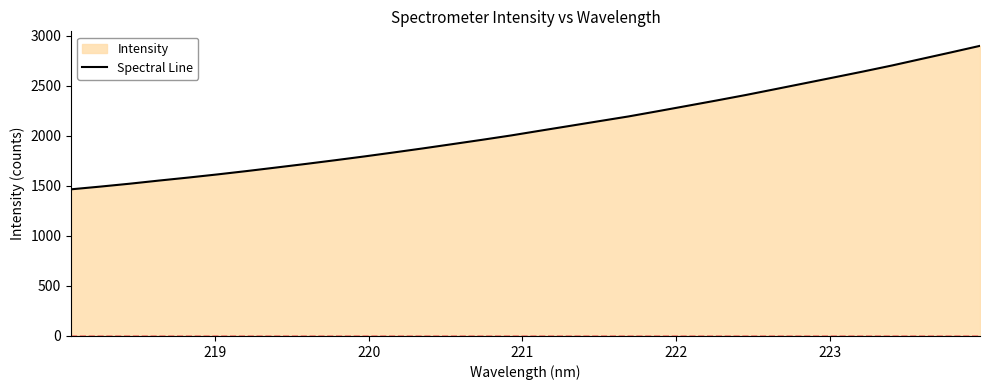

Reading left to right, list all the values displayed in this chart.

1466.4	1493.6	1522.5	1553.9	1584.0	1615.8	1649.4	1684.6	1720.2	1757.3	1795.3	1835.2	1875.9	1918.3	1961.1	2005.1	2053.0	2100.2	2147.7	2194.9	2247.3	2300.6	2354.2	2409.1	2467.3	2525.9	2584.6	2643.7	2704.8	2770.0	2834.8	2900.9